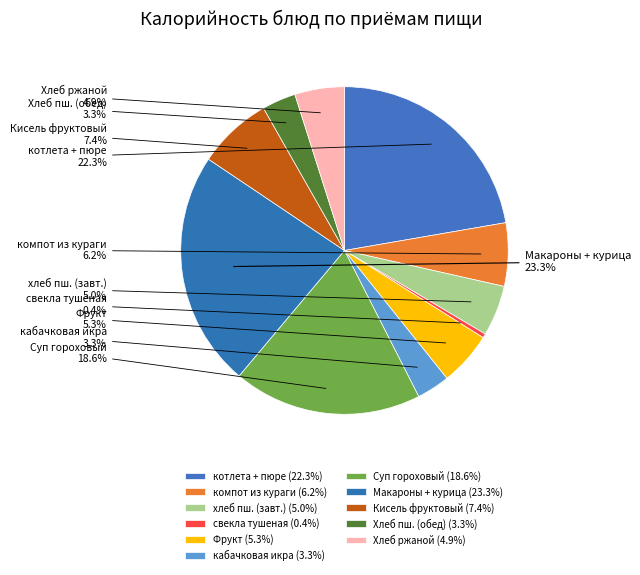

Does any single category account for the majority?

No